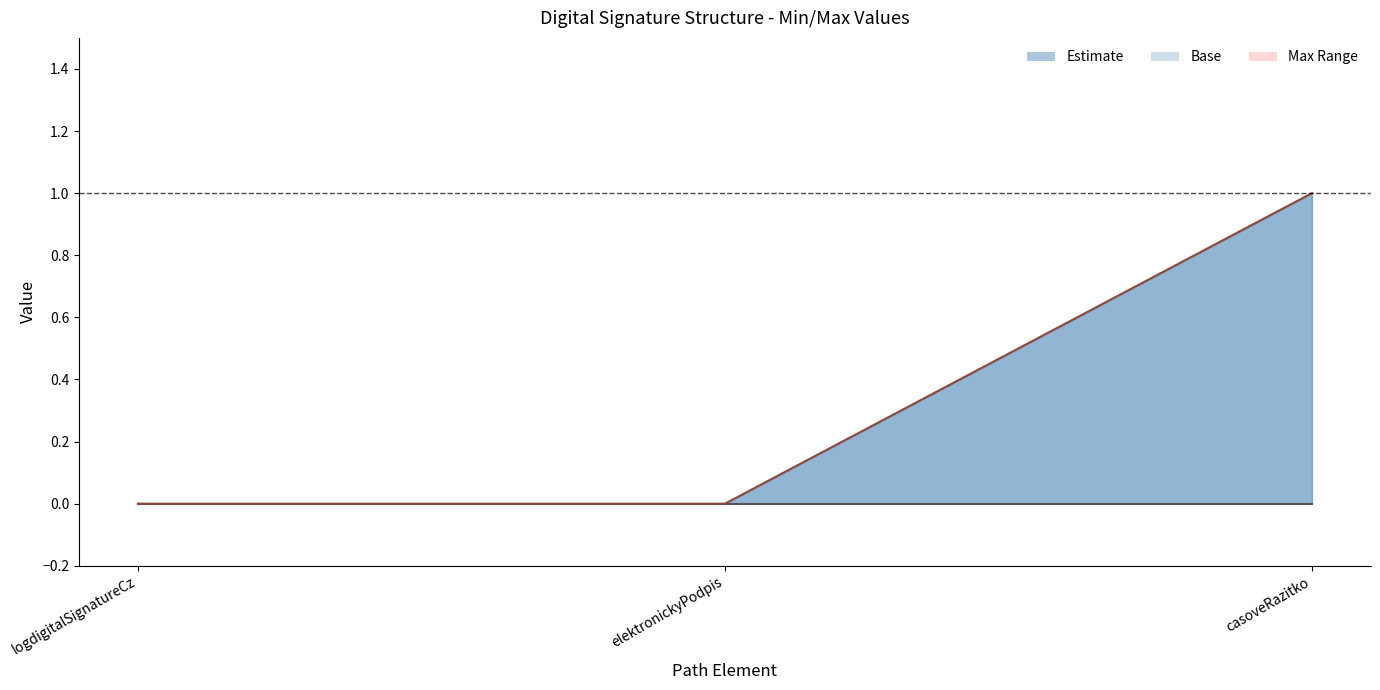

Reading left to right, what are all the values shown in this chart?

Min: logdigitalSignatureCz=0	elektronickyPodpis=0	casoveRazitko=0
Max: logdigitalSignatureCz=0	elektronickyPodpis=0	casoveRazitko=1